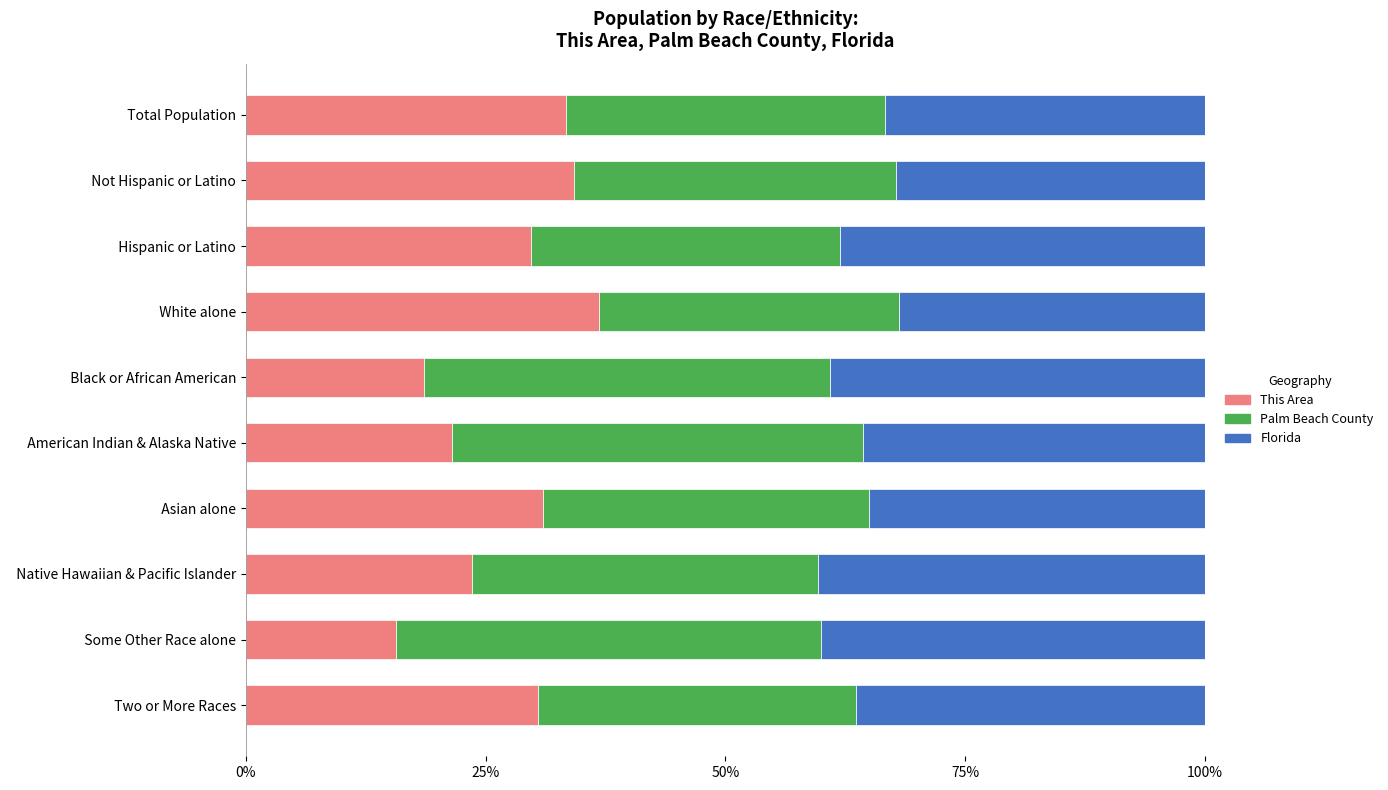

What is the difference between the second highest and second lowest values in the This Area series?

15.7